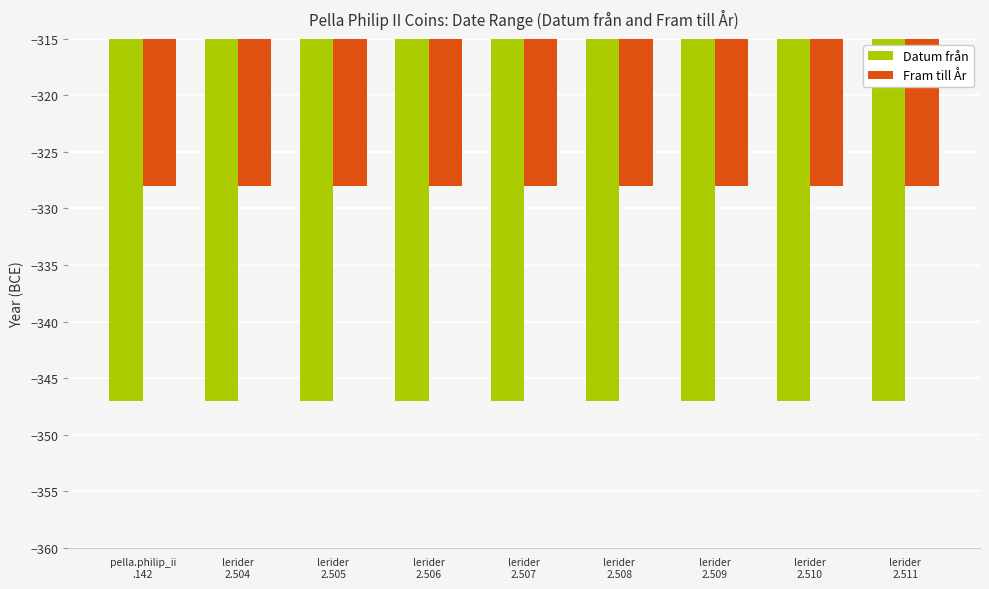

Is it true that Datum från equals -621 at lerider
2.506?

False